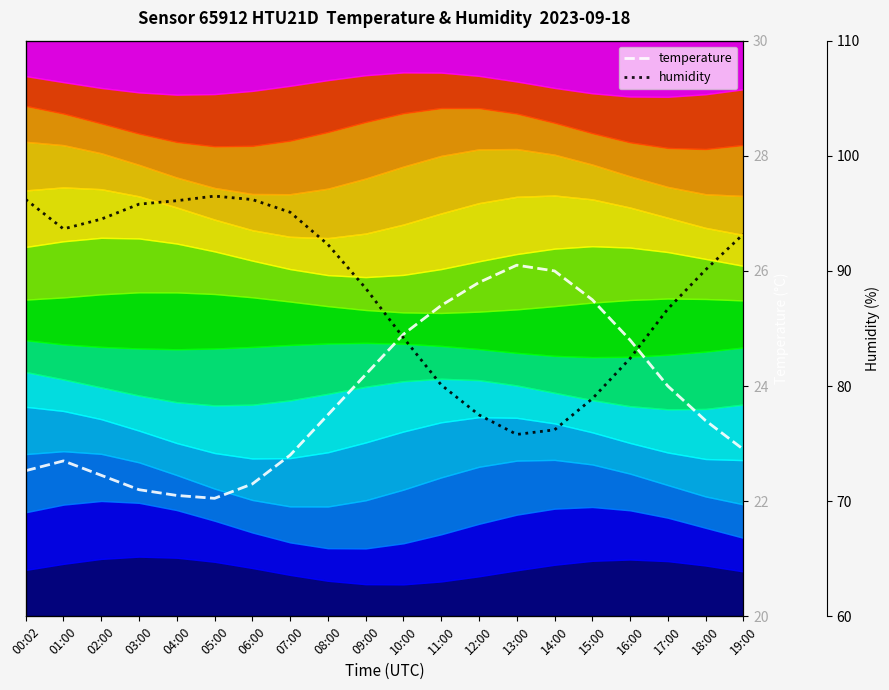

What is the sum of the humidity values at 04:00 and 18:00?

186.2